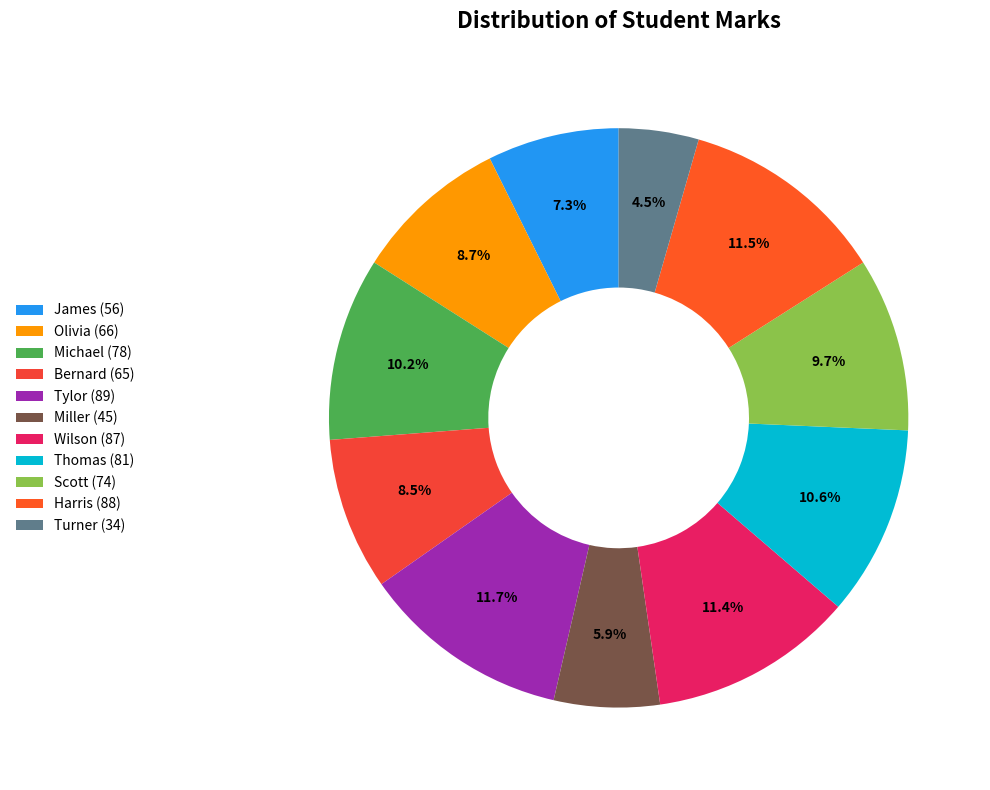

Between Harris and Michael, which is larger?

Harris